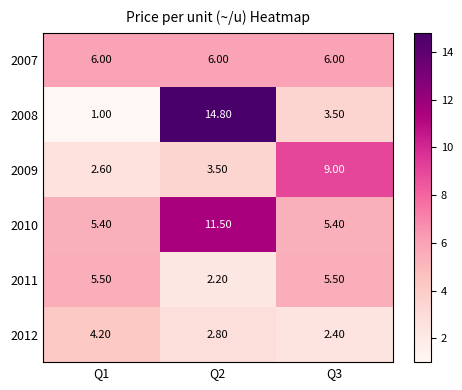

What is the average value of the 2010 series?

7.4